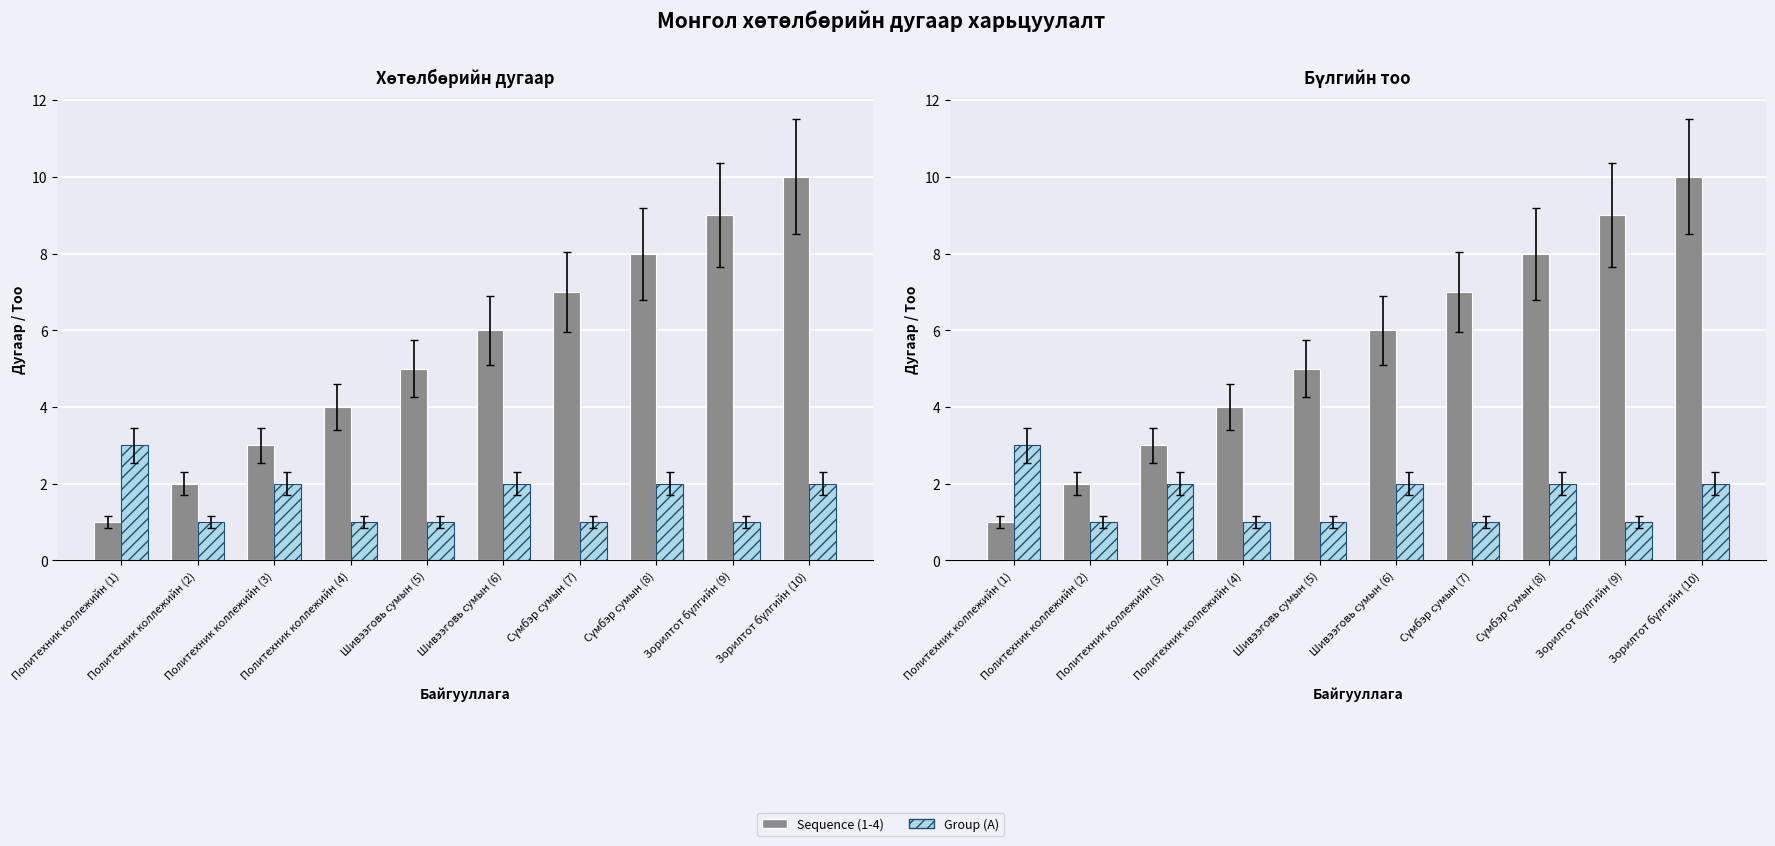

Between Шивээговь сумын (5) and Сүмбэр сумын (8), which is larger?

Сүмбэр сумын (8)